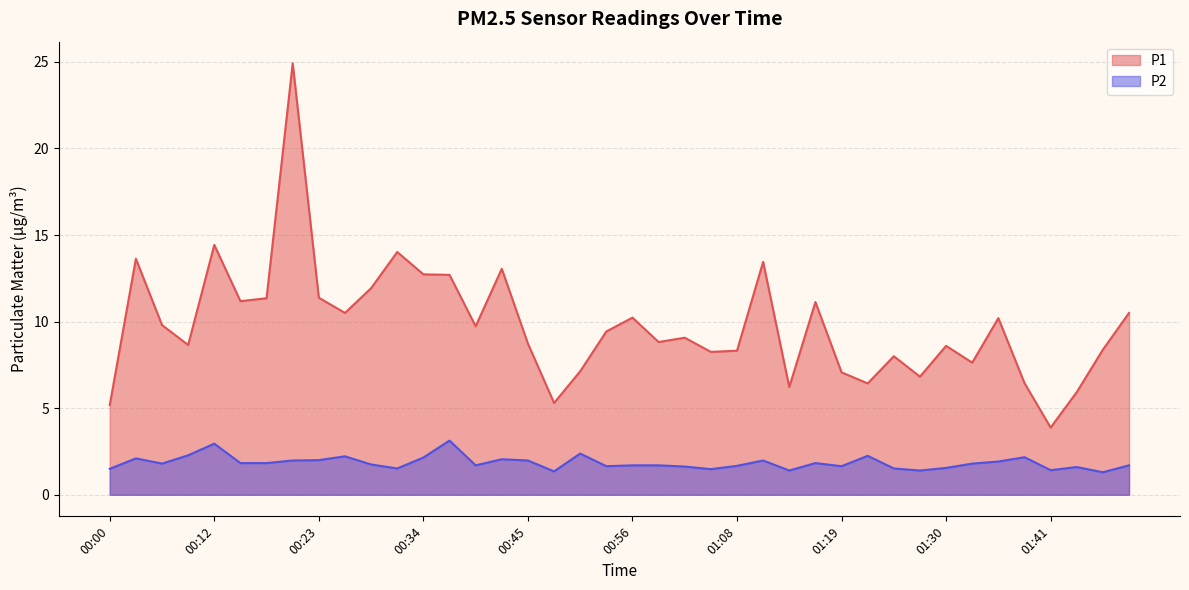

What is the difference between the highest and lowest values at 01:35?

8.3